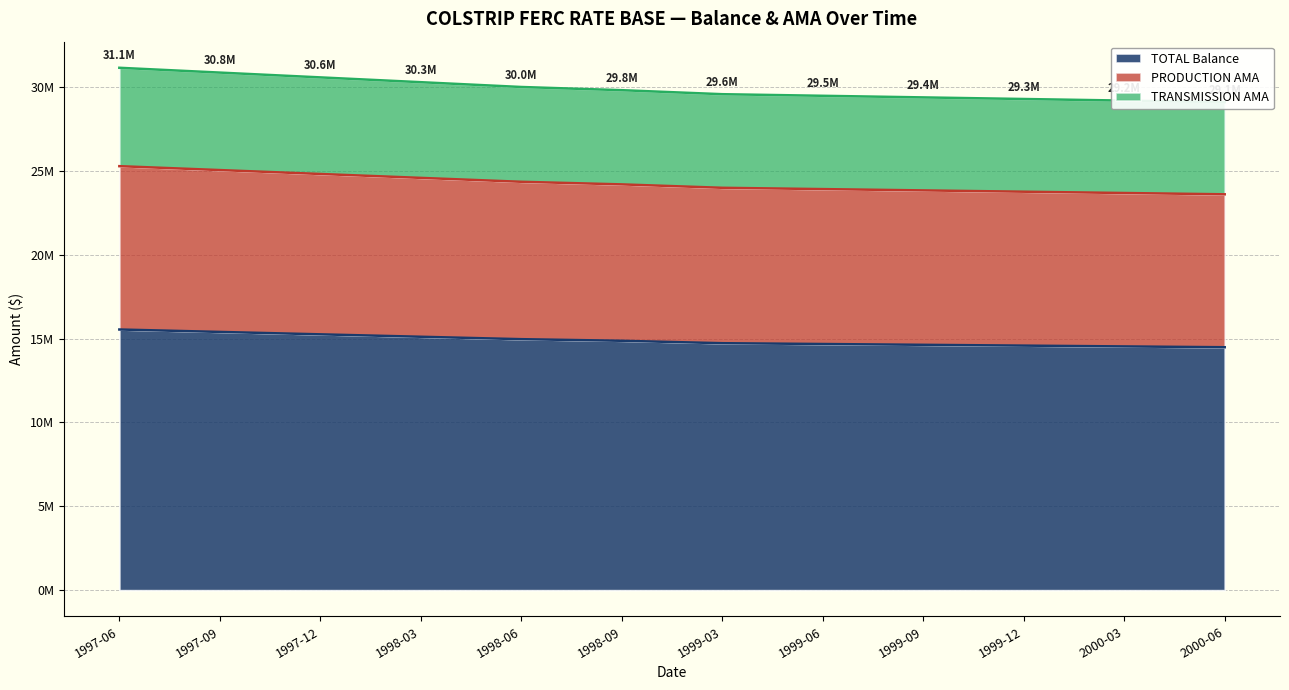

Where is PRODUCTION AMA nearest to the value 30110244?

1998-06